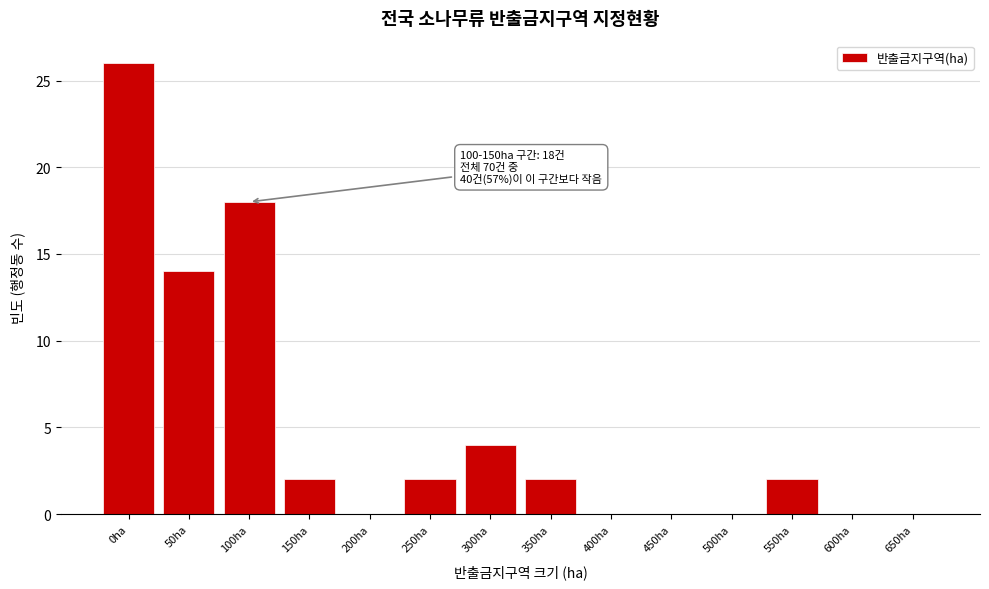

Reading left to right, transcribe all the data shown in this chart.

0ha=26	50ha=14	100ha=18	150ha=2	200ha=0	250ha=2	300ha=4	350ha=2	400ha=0	450ha=0	500ha=0	550ha=2	600ha=0	650ha=0